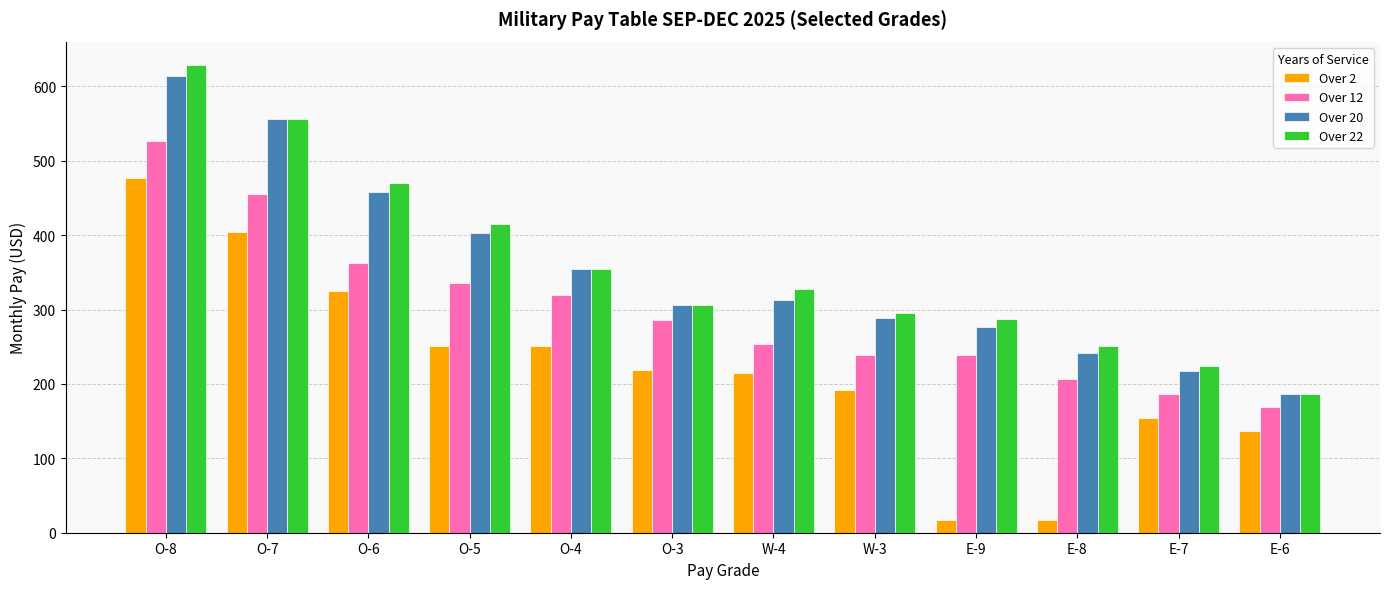

How many data points in Over 2 are less than 218?

6